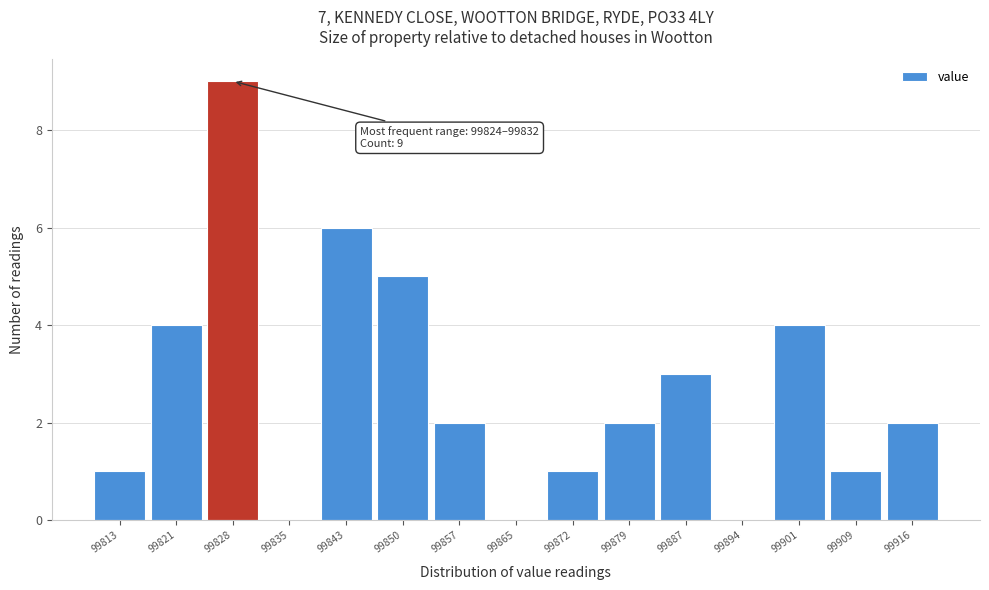

Which range on the x-axis has the tallest bar?

99825 to 99832